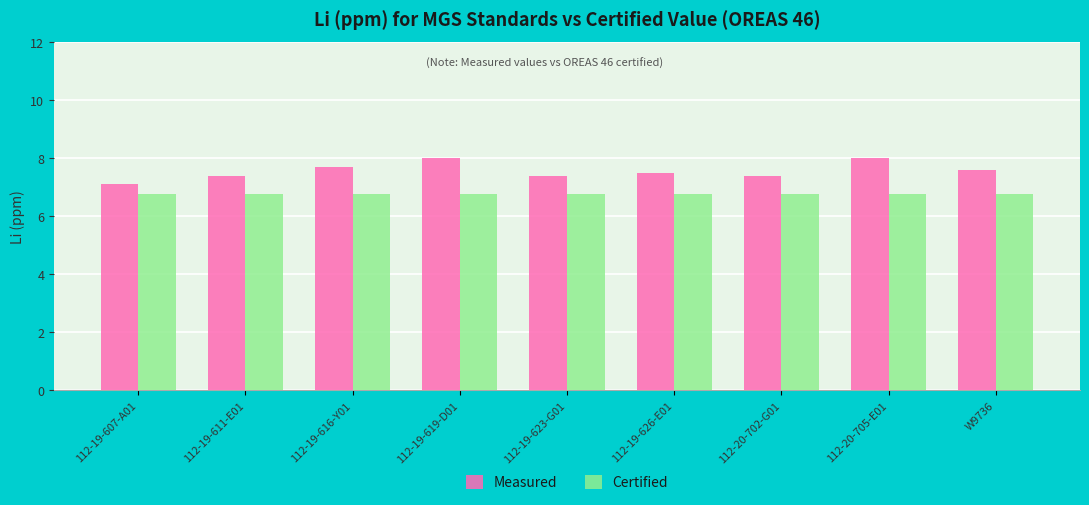

What is the difference between the maximum and minimum values in the Measured series?

0.9